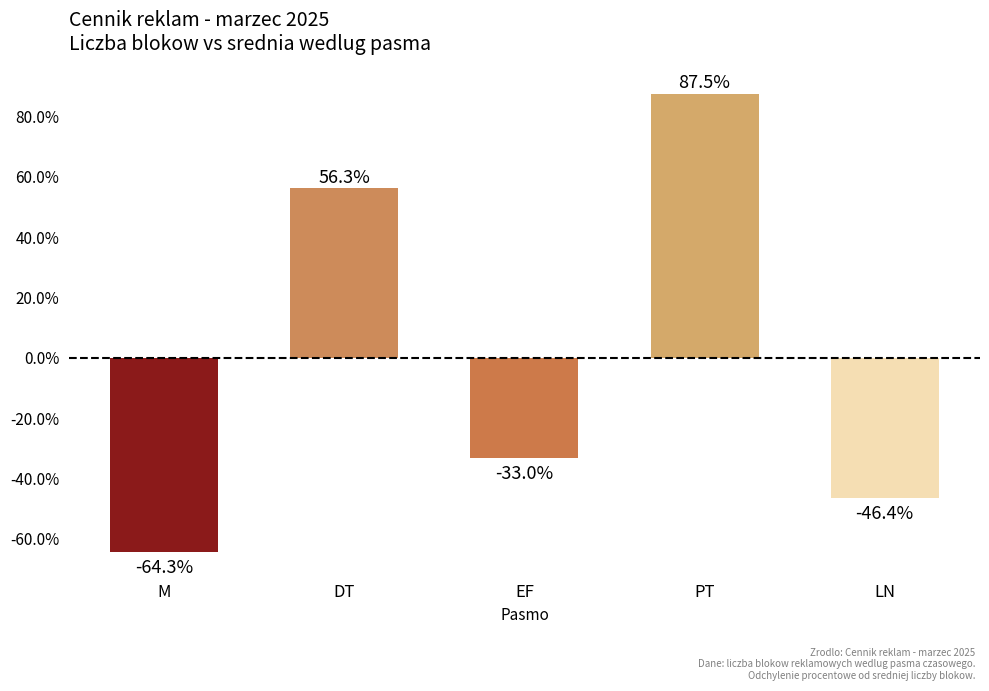

What is the change in value from EF to PT?

+120.5